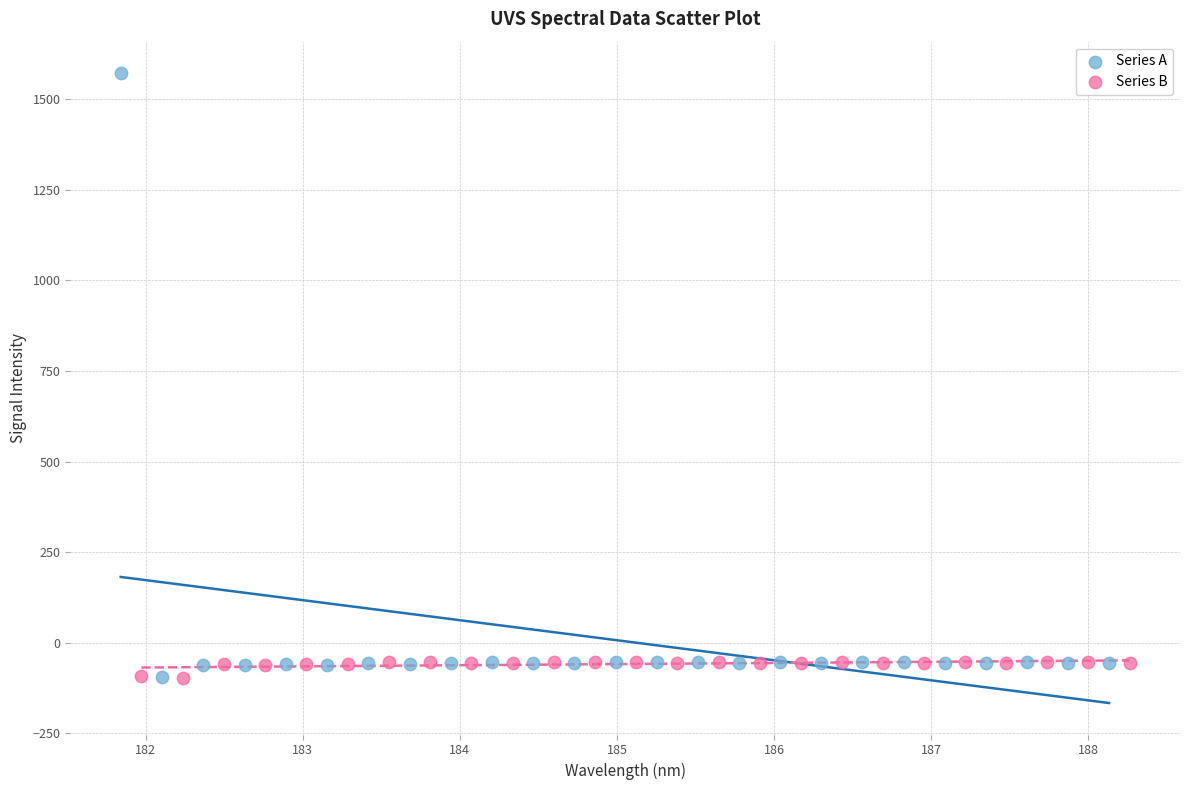

Which series has the widest spread of Y values?

Series A